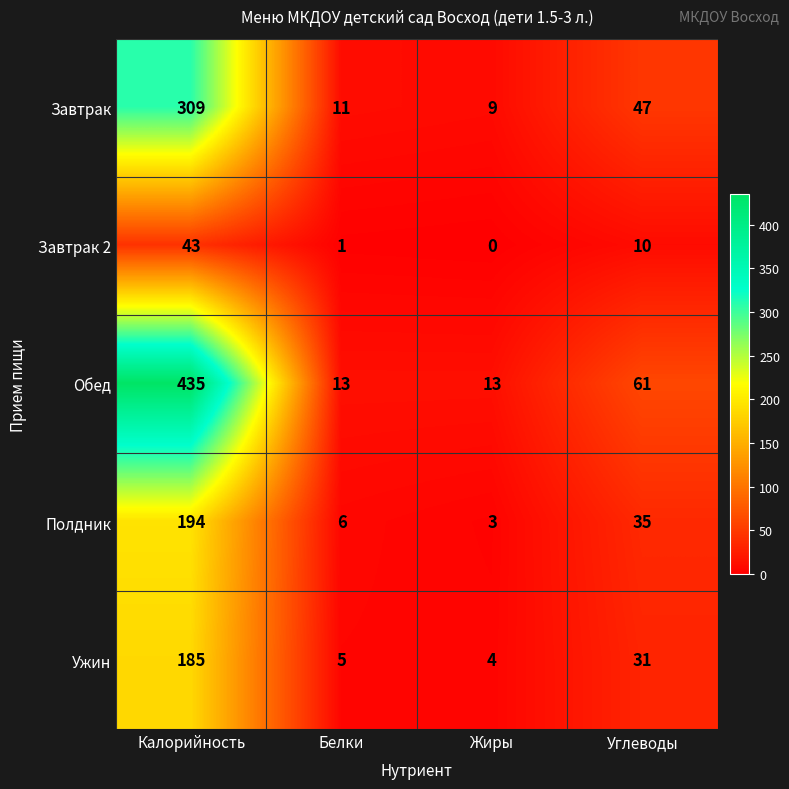

What is the lowest value of the Ужин series?

4